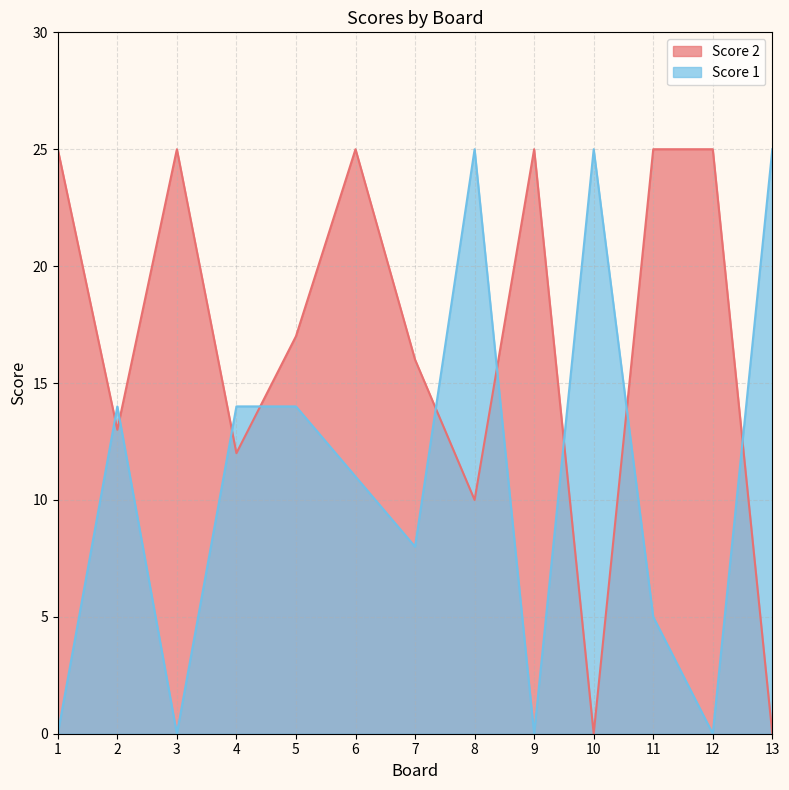

True or false: Score 2 has a value of 9 at 11.

False